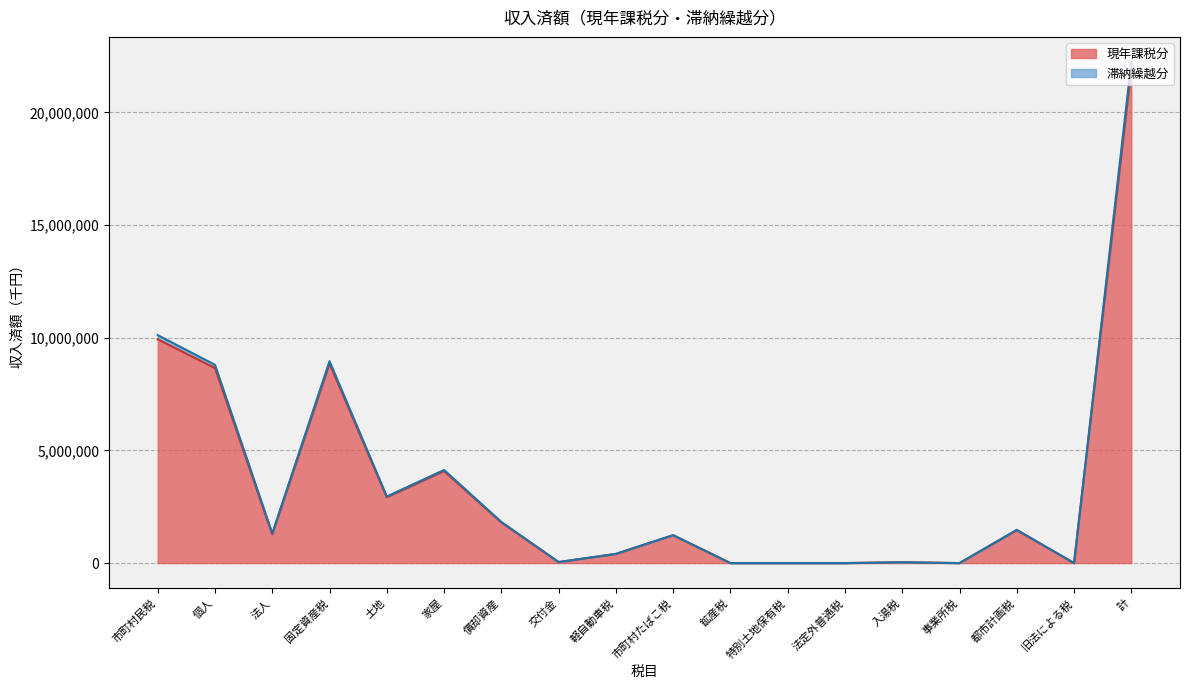

True or false: 現年課税分 and 滞納繰越分 intersect in this chart.

False